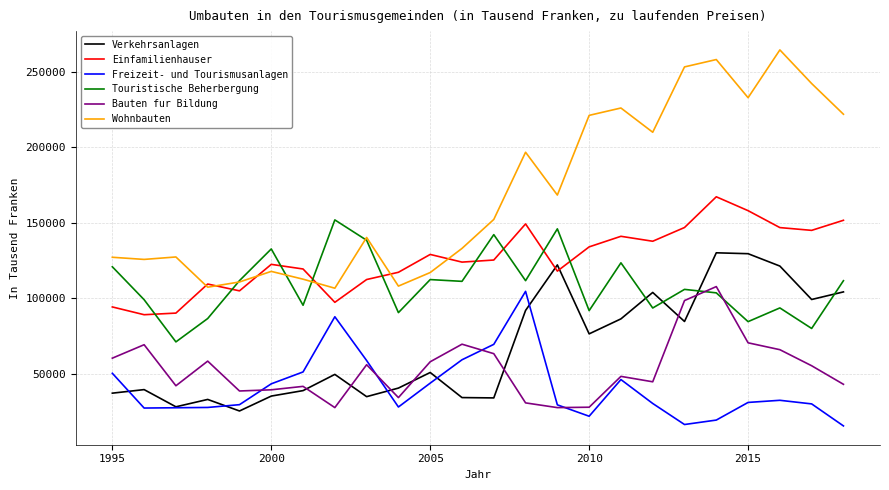

Which series has the largest total across all categories?

Wohnbauten